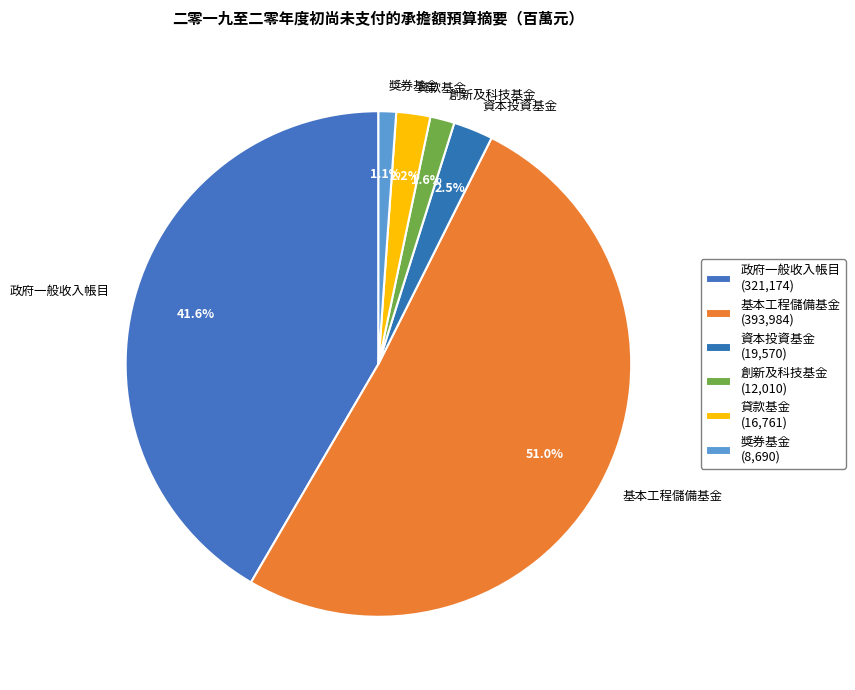

How many slices are in this pie chart?

6